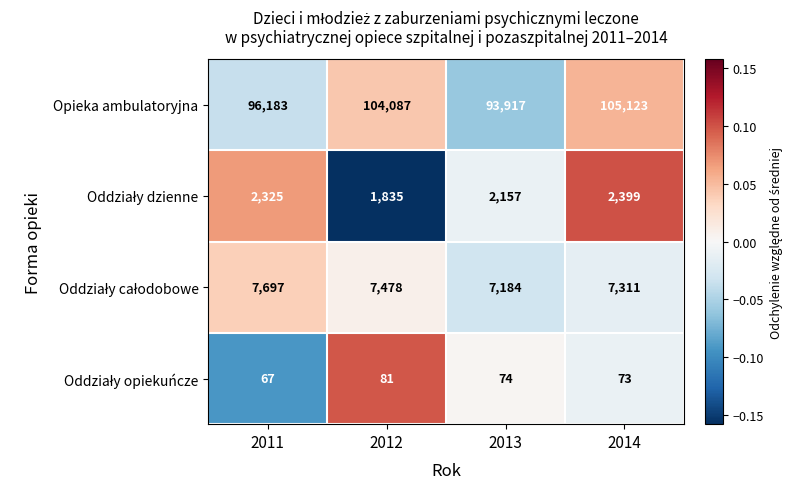

At which category does the chart reach its minimum across all series?

2011